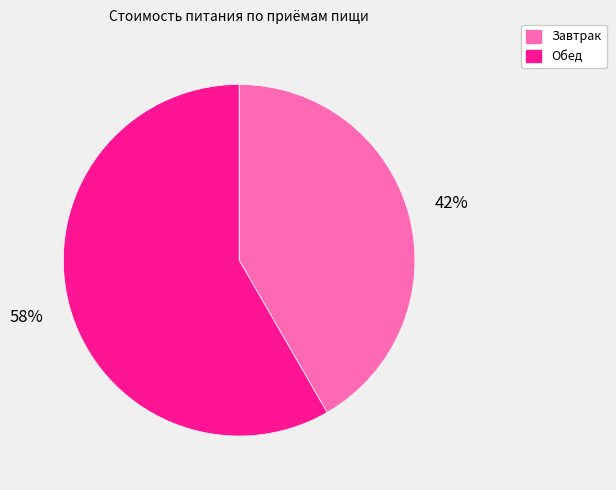

How many slices are in this pie chart?

2